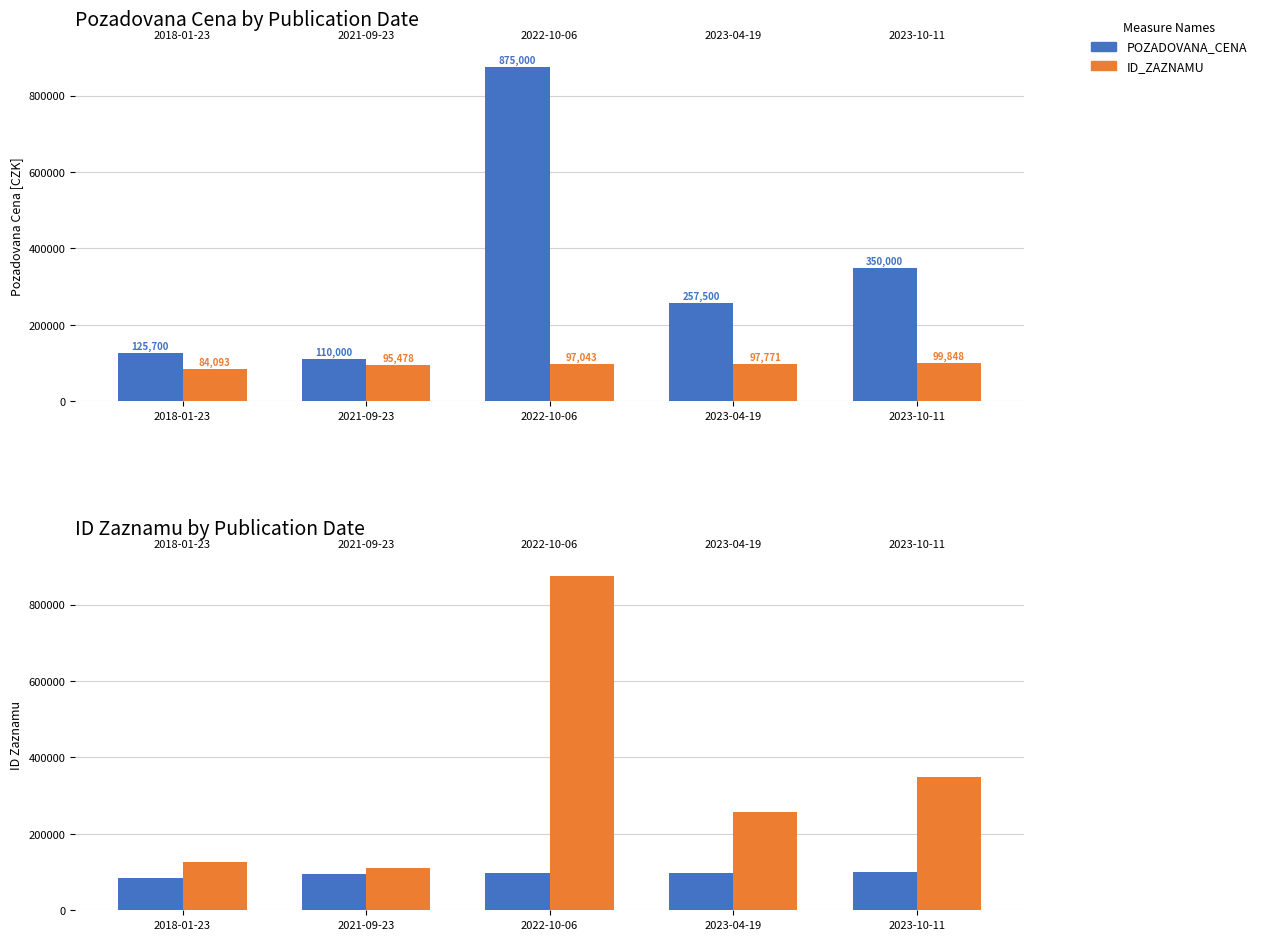

At how many categories does at least one series exceed 820510?

1